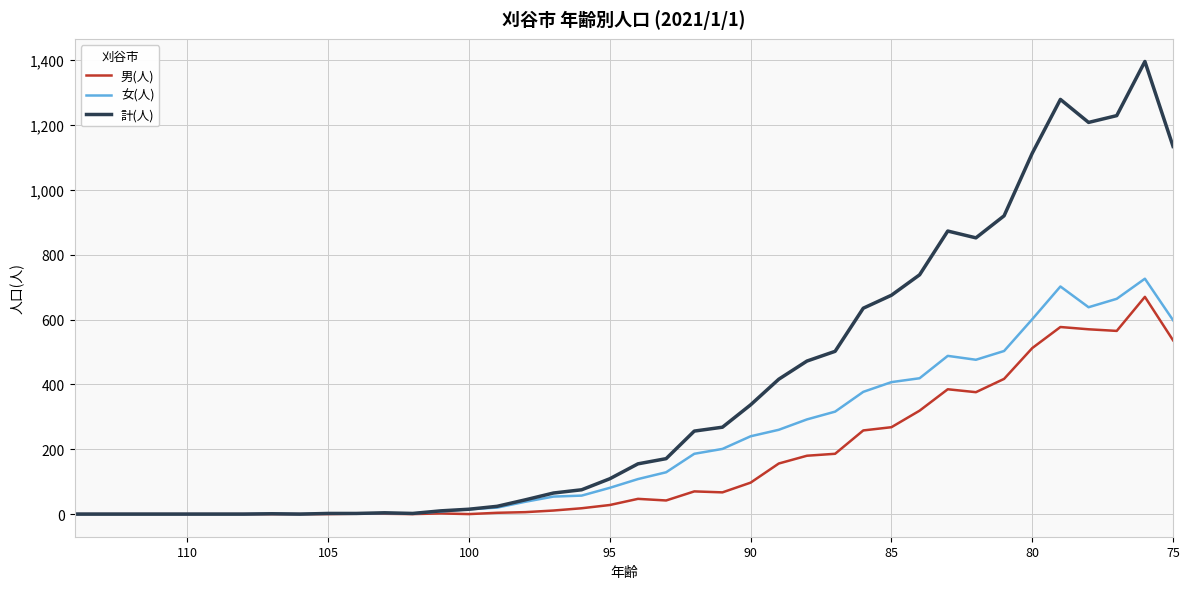

What is the average value of the 計(人) series?

375